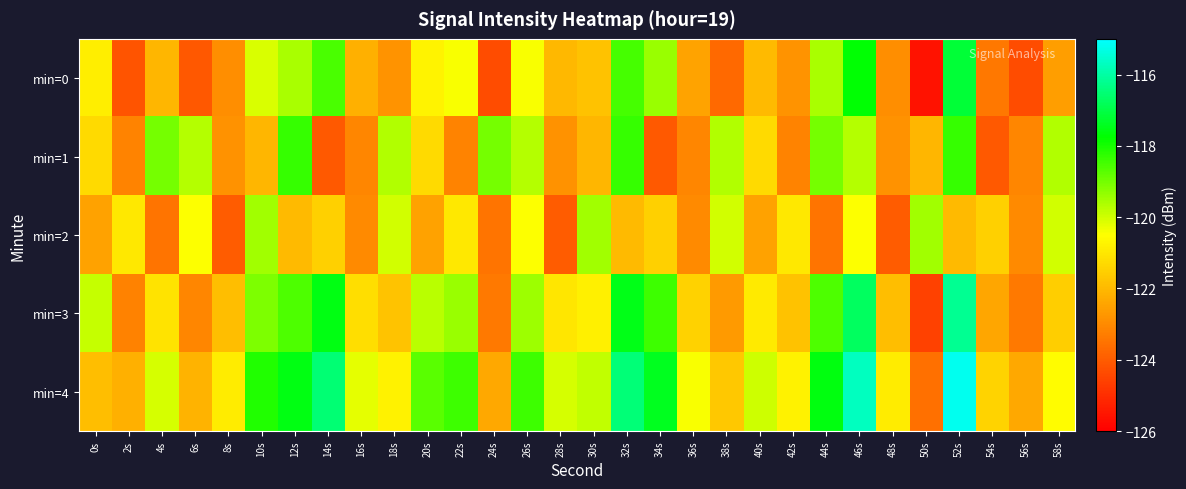

Which series has the largest total across all categories?

min=4